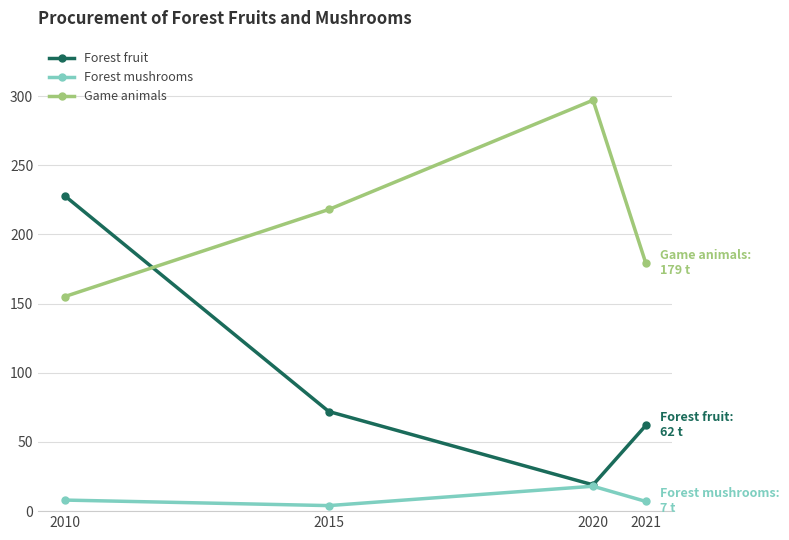

List the series in order of their overall mean, lowest first.

Forest mushrooms, Forest fruit, Game animals